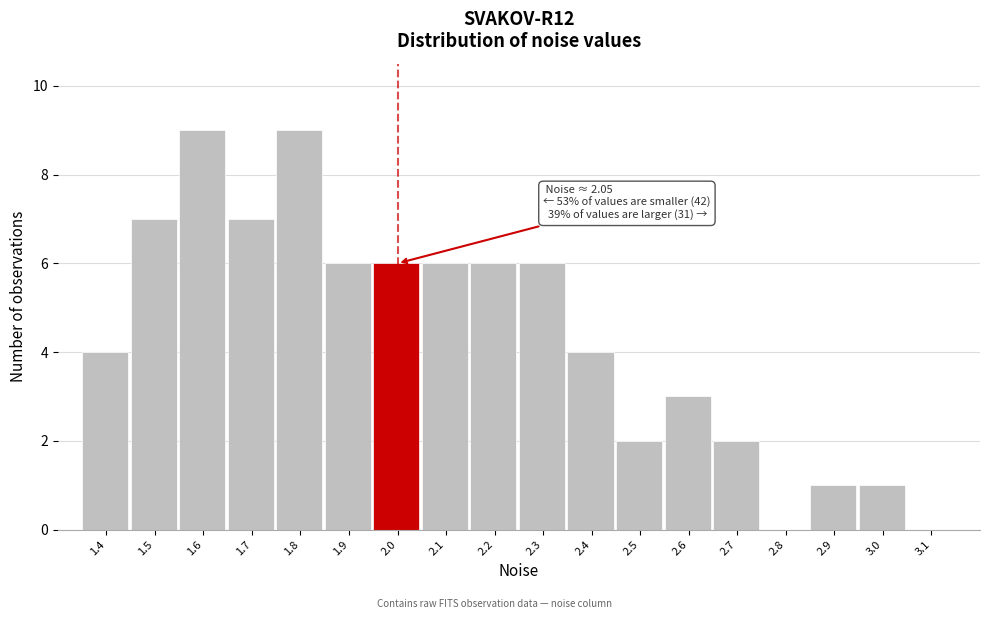

Reading left to right, transcribe all the data shown in this chart.

1.4=4	1.5=7	1.6=9	1.7=7	1.8=9	1.9=6	2.0=6	2.1=6	2.2=6	2.3=6	2.4=4	2.5=2	2.6=3	2.7=2	2.8=0	2.9=1	3.0=1	3.1=0